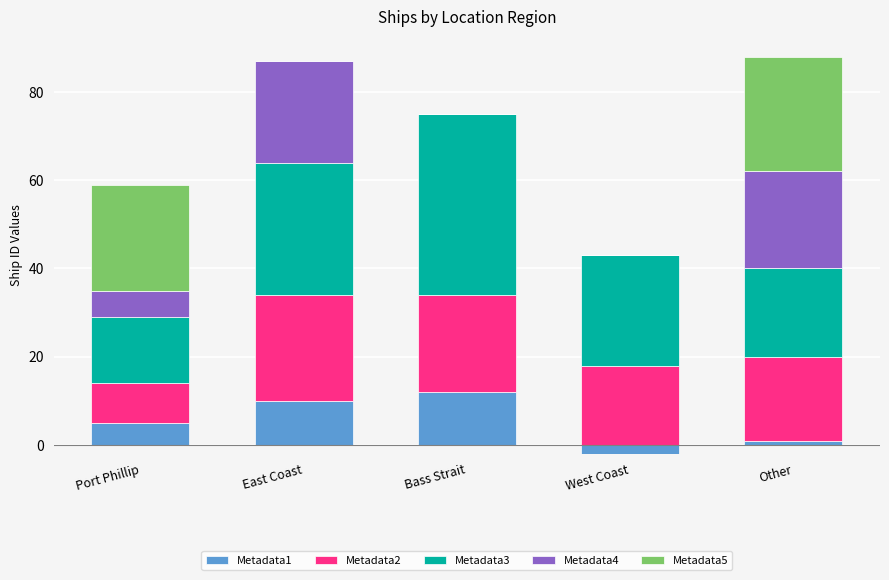

What is the sum of the Metadata1 values at East Coast and Other?

11